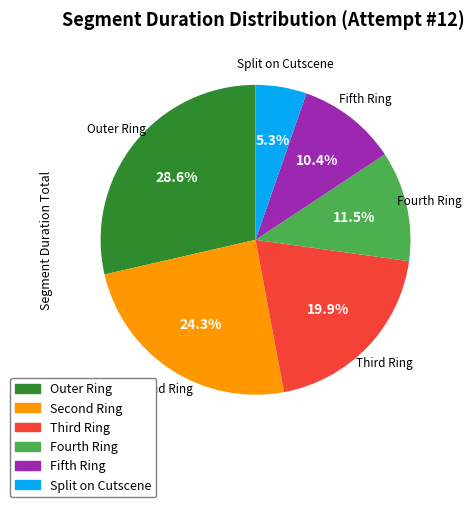

Count the number of slices in the pie.

6